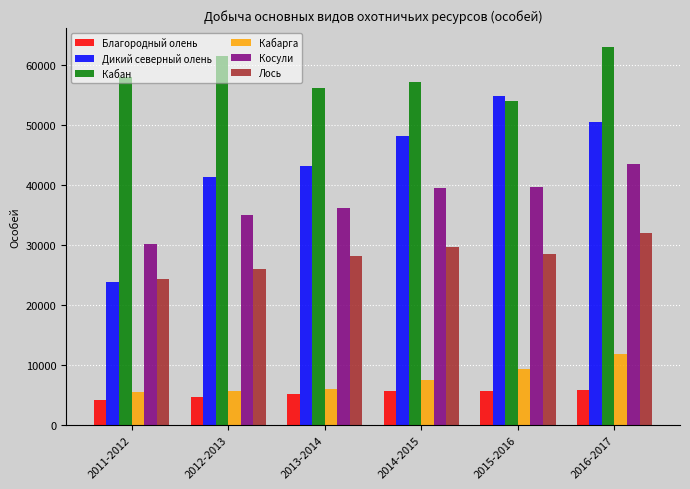

At which label does Кабан reach its minimum?

2015-2016